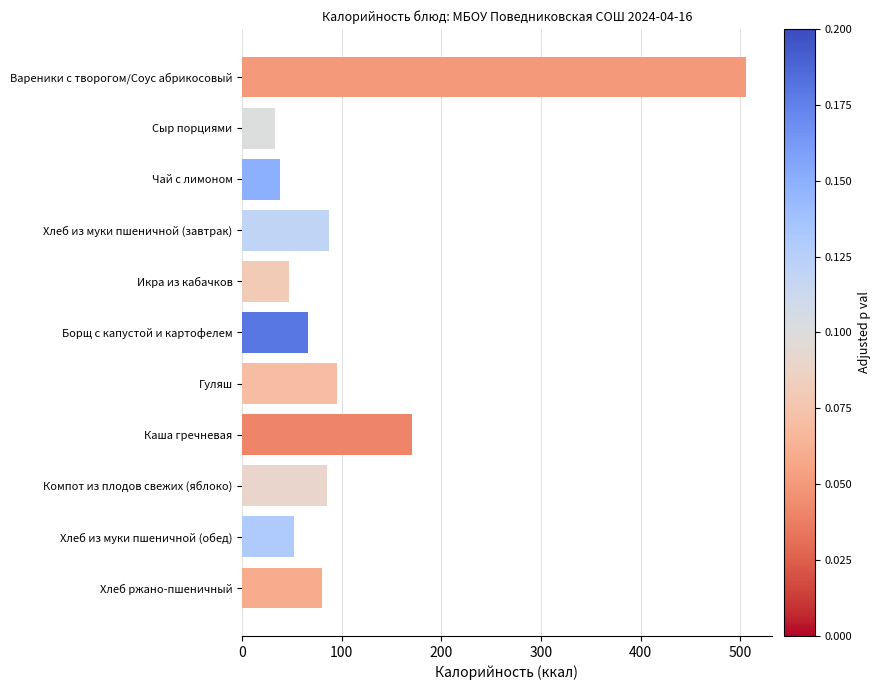

How many series are shown in this chart?

1